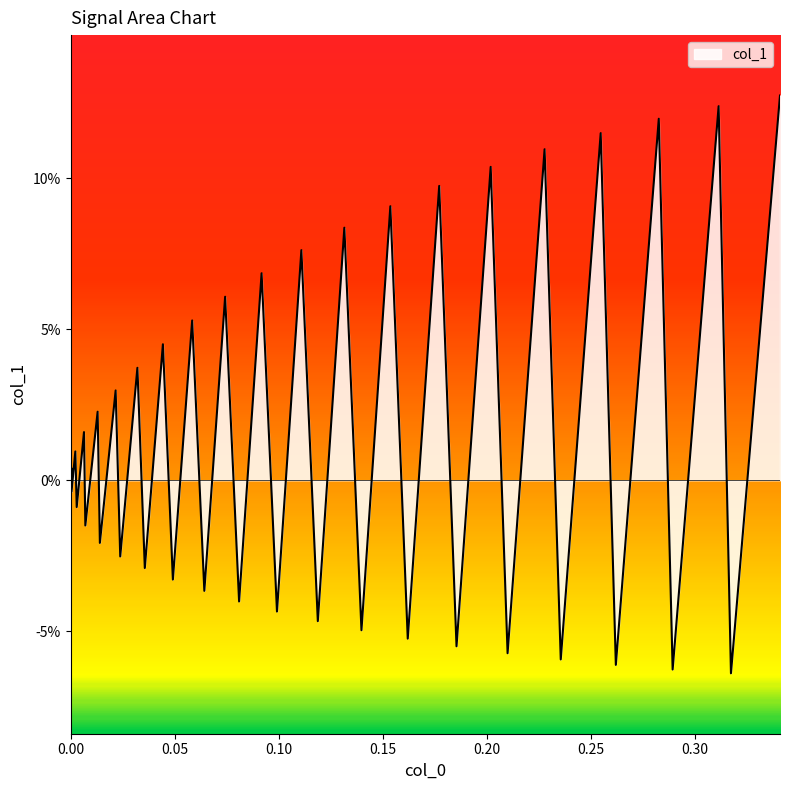

Reading left to right, transcribe all the data shown in this chart.

0.0	0.0	-0.0	0.0	-0.0	0.0	-0.0	0.0	-0.0	0.0	-0.0	0.0	-0.0	0.0	-0.0	0.1	-0.0	0.1	-0.0	0.1	-0.0	0.1	-0.0	0.1	-0.0	0.1	-0.1	0.1	-0.1	0.1	-0.1	0.1	-0.1	0.1	-0.1	0.1	-0.1	0.1	-0.1	0.1